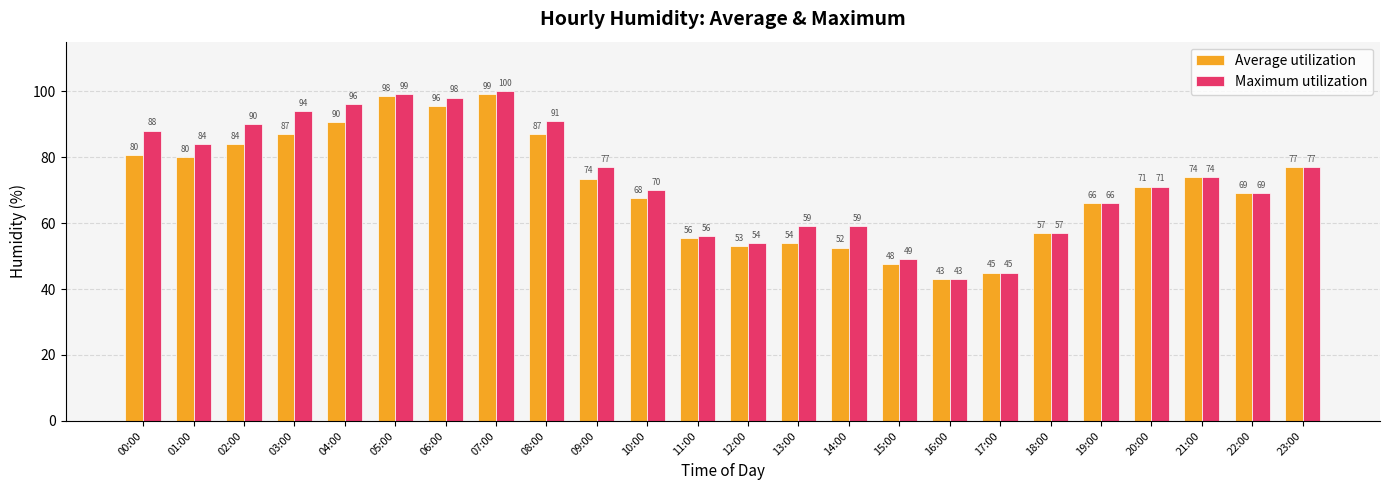

How many bars are there in total?

48